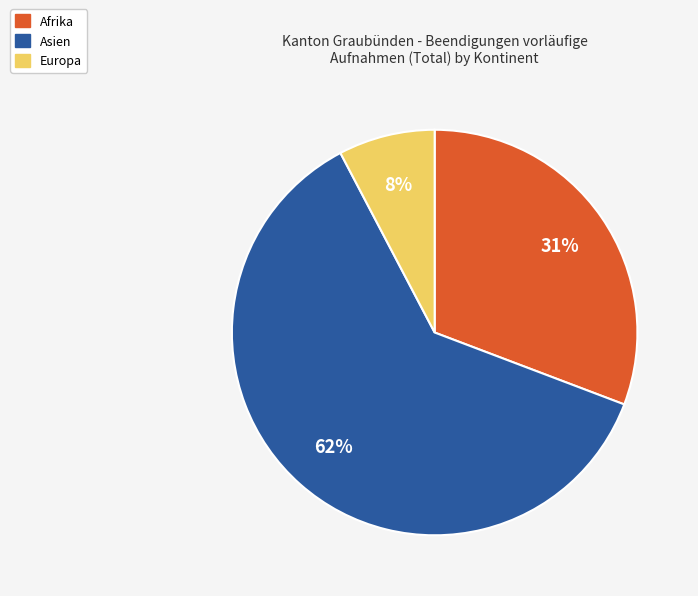

Which slice is the smallest?

Europa